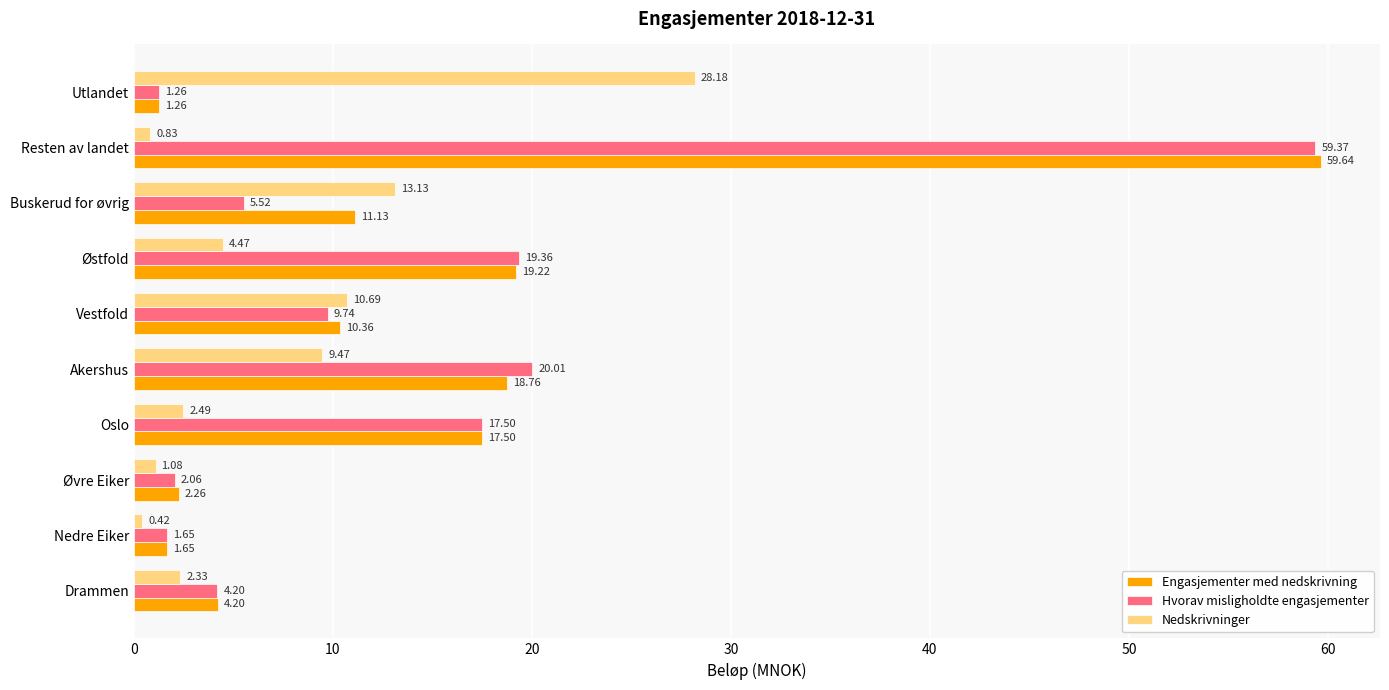

What is the sum of the Hvorav misligholdte engasjementer values at Buskerud for øvrig and Resten av landet?

64.9